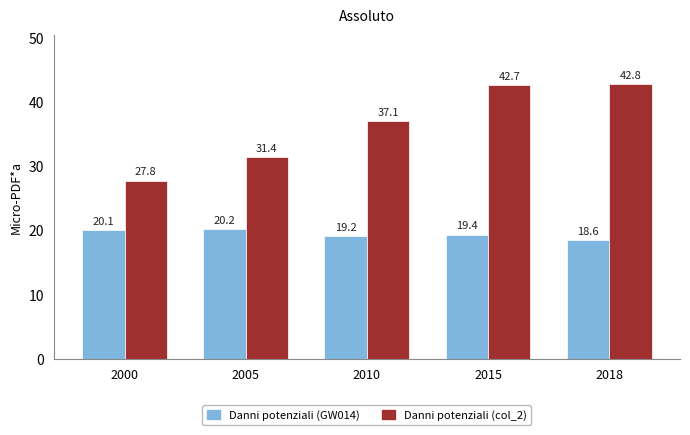

What is the total value across all series at 2005?

51.6